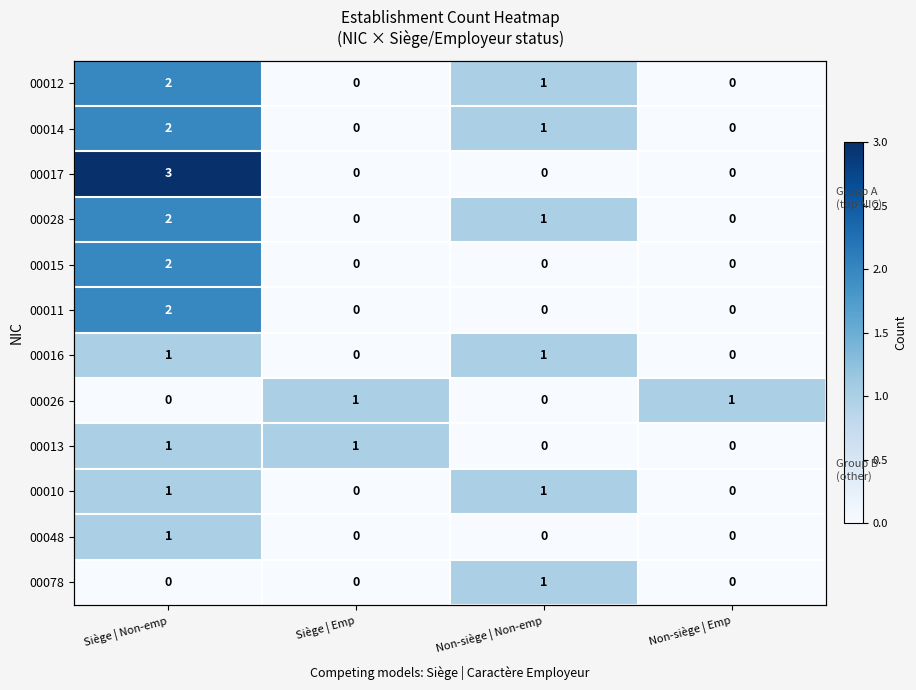

Which series has the largest range (max minus min)?

00017